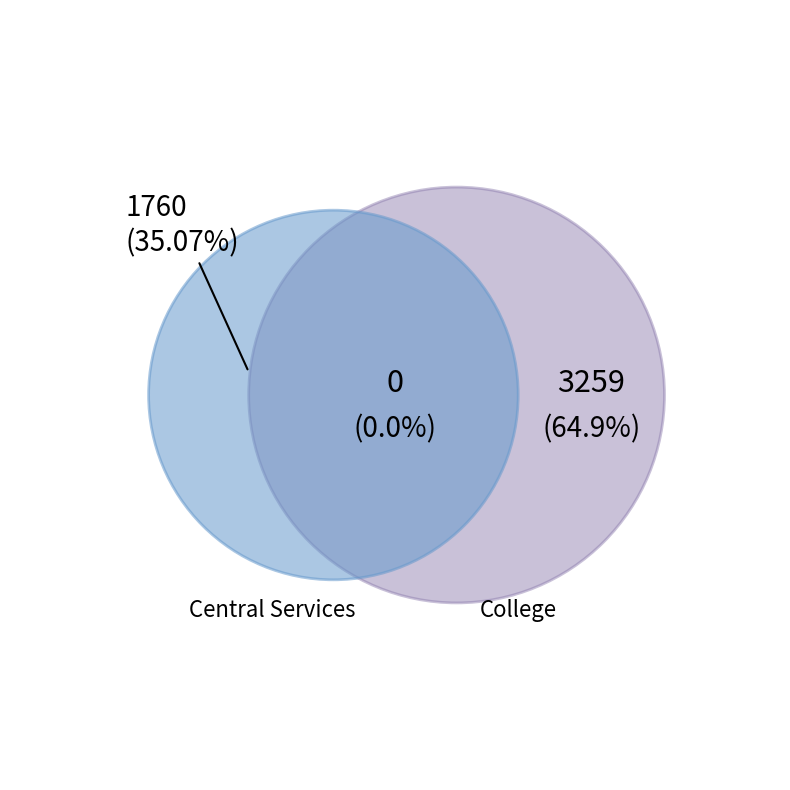

Which category has the biggest portion of the pie?

College